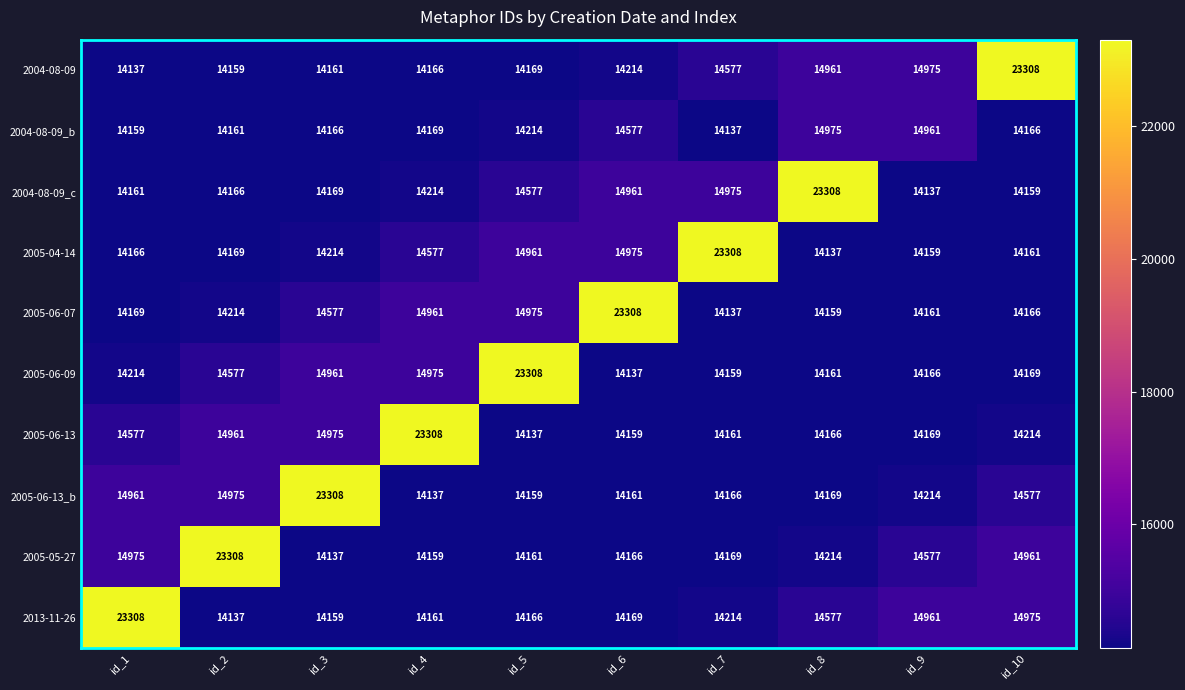

True or false: 2013-11-26 has a value of 2921 at id_6.

False